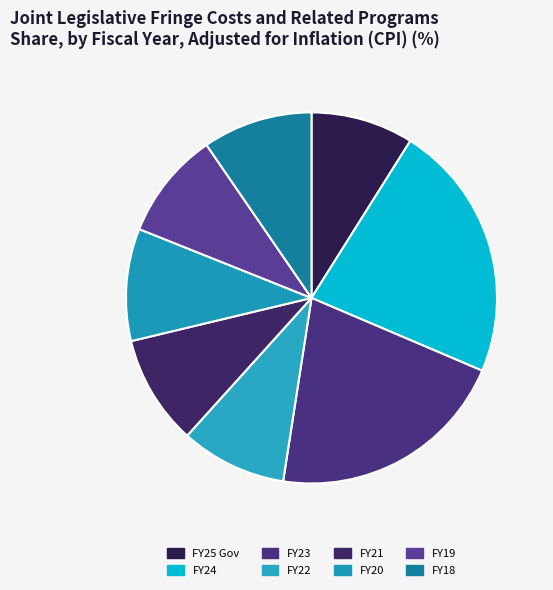

How many segments does this pie chart have?

8